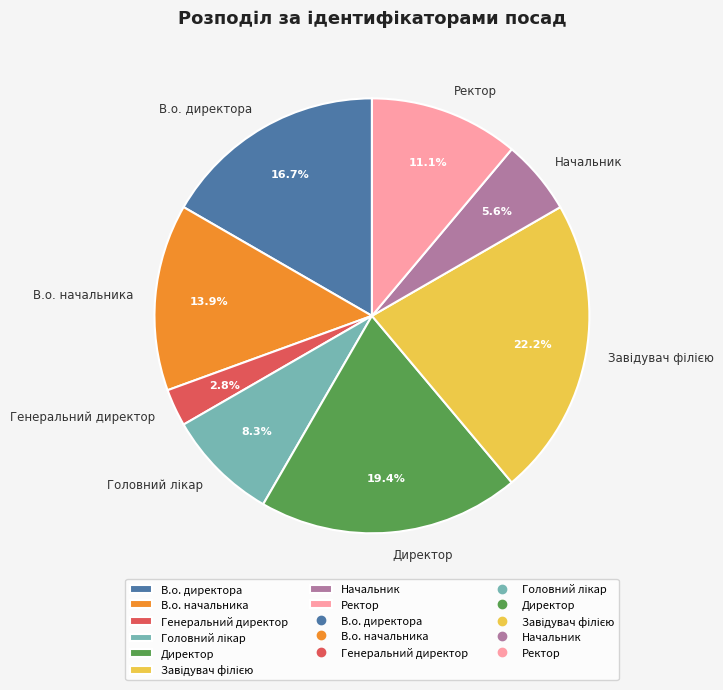

What percentage is the В.о. начальника slice, to the nearest percent?

14%